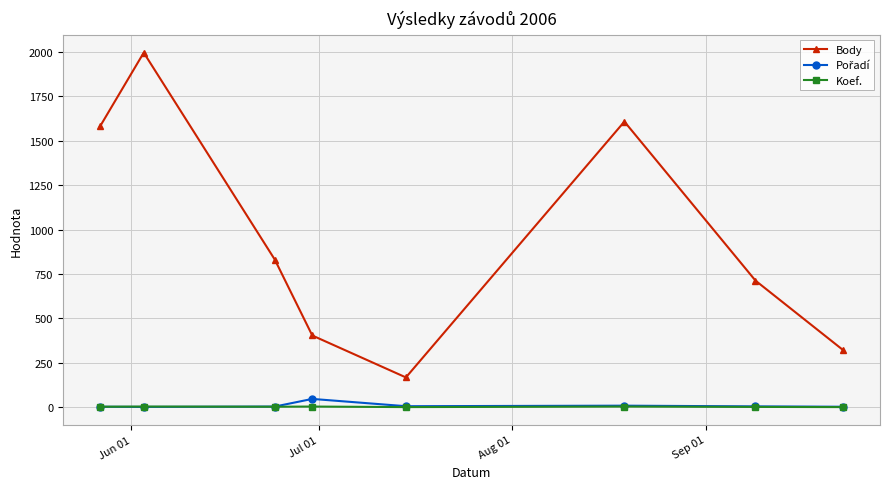

Which series has the largest total across all categories?

Body